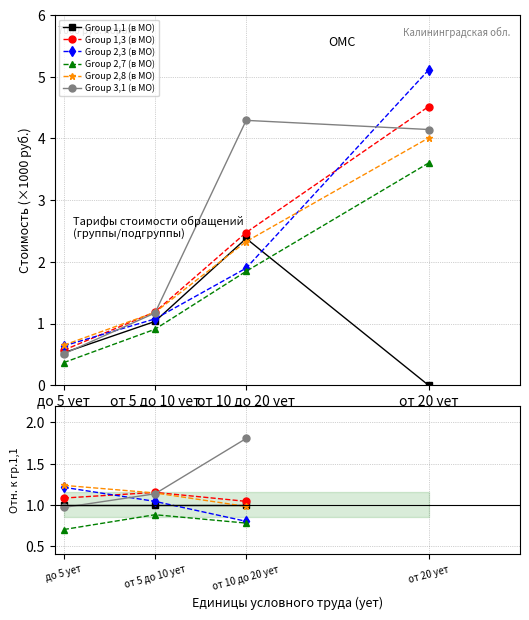

Between от 5 до 10 ует and от 10 до 20 ует, which is larger?

от 5 до 10 ует